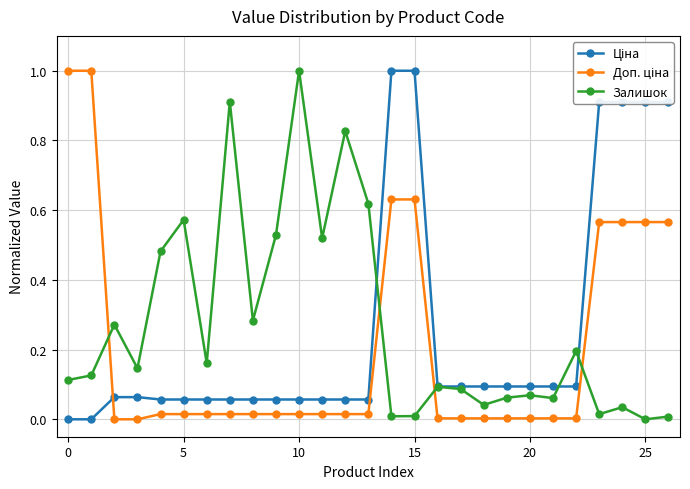

True or false: Залишок has more than 2 interior local peaks.

True